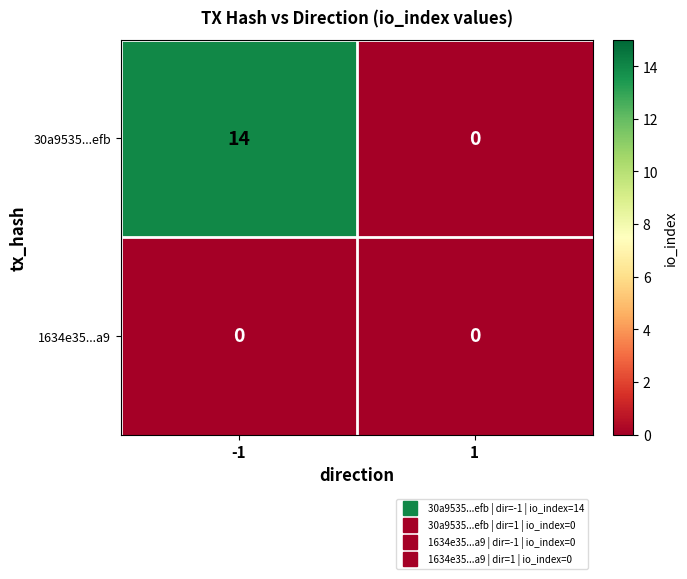

Rank the series by their average value, from lowest to highest.

1634e35...a9, 30a9535...efb